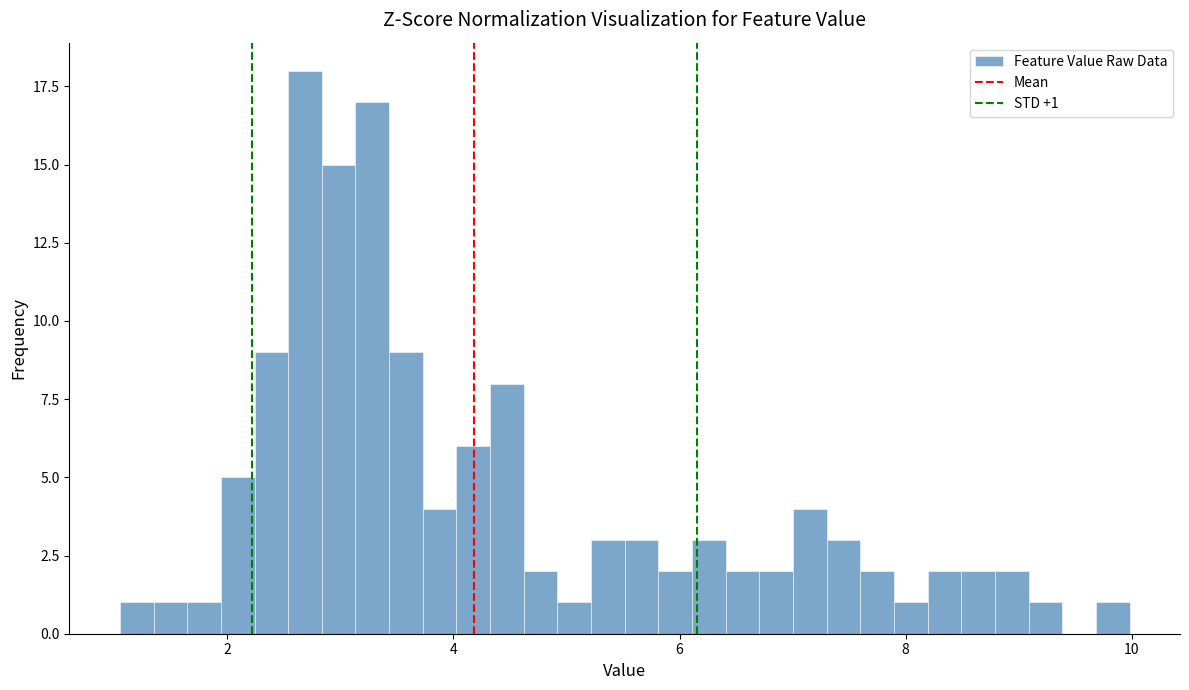

Read against the x-axis, roughly where is the centre of the tallest bar?

2.6